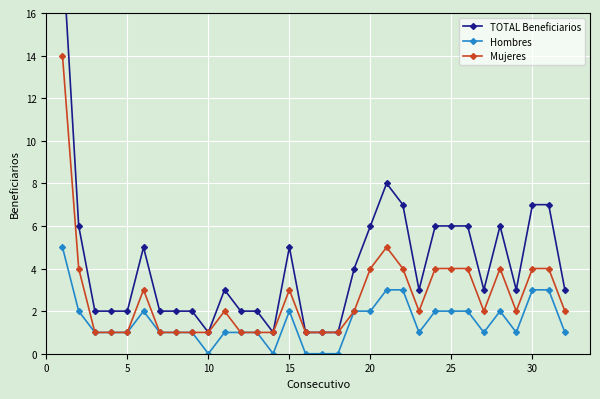

What is the value of the TOTAL Beneficiarios point at the 2nd from the left?

6